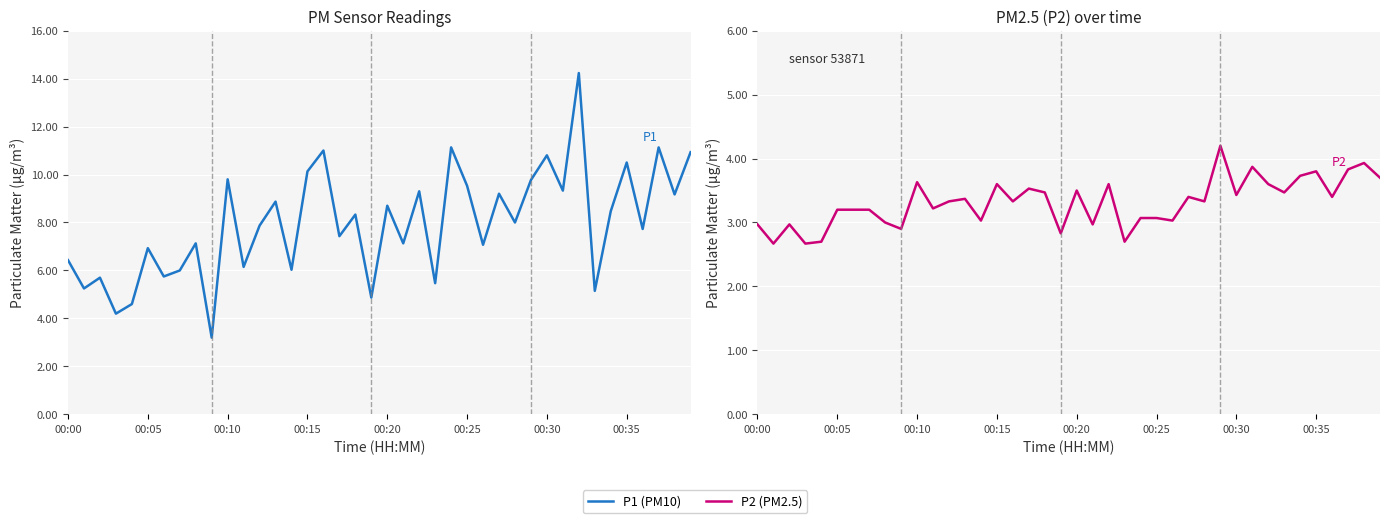

What is the label of the 8th point from the left?

00:35